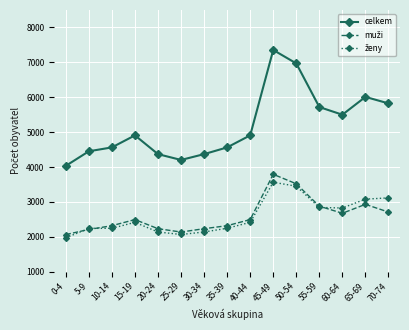

Where is the first local maximum for celkem?

15-19